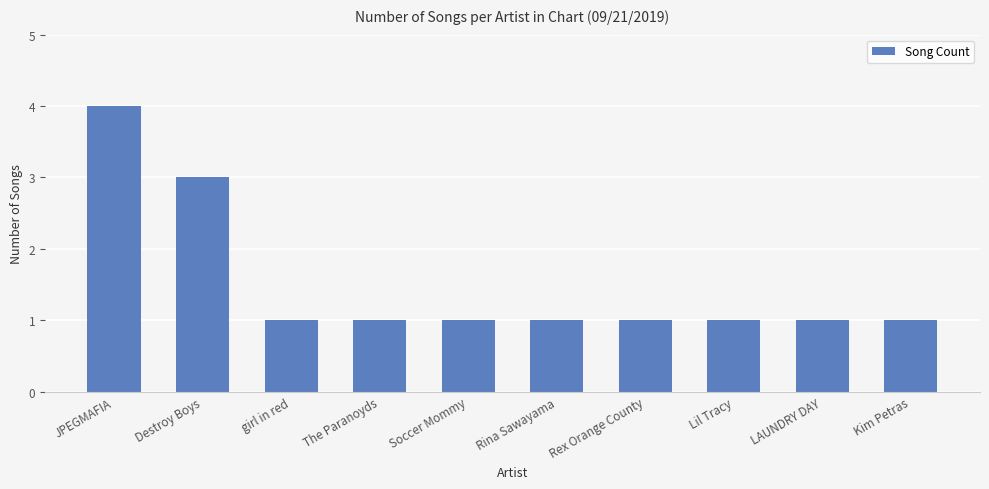

Which label corresponds to the largest value in the chart?

JPEGMAFIA